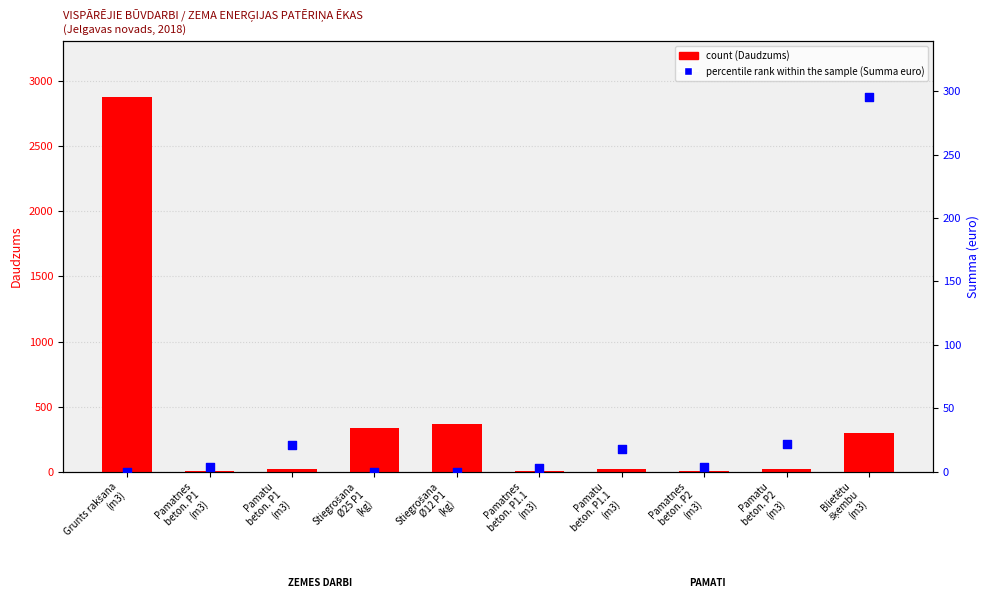

Which series has the largest total across all categories?

count